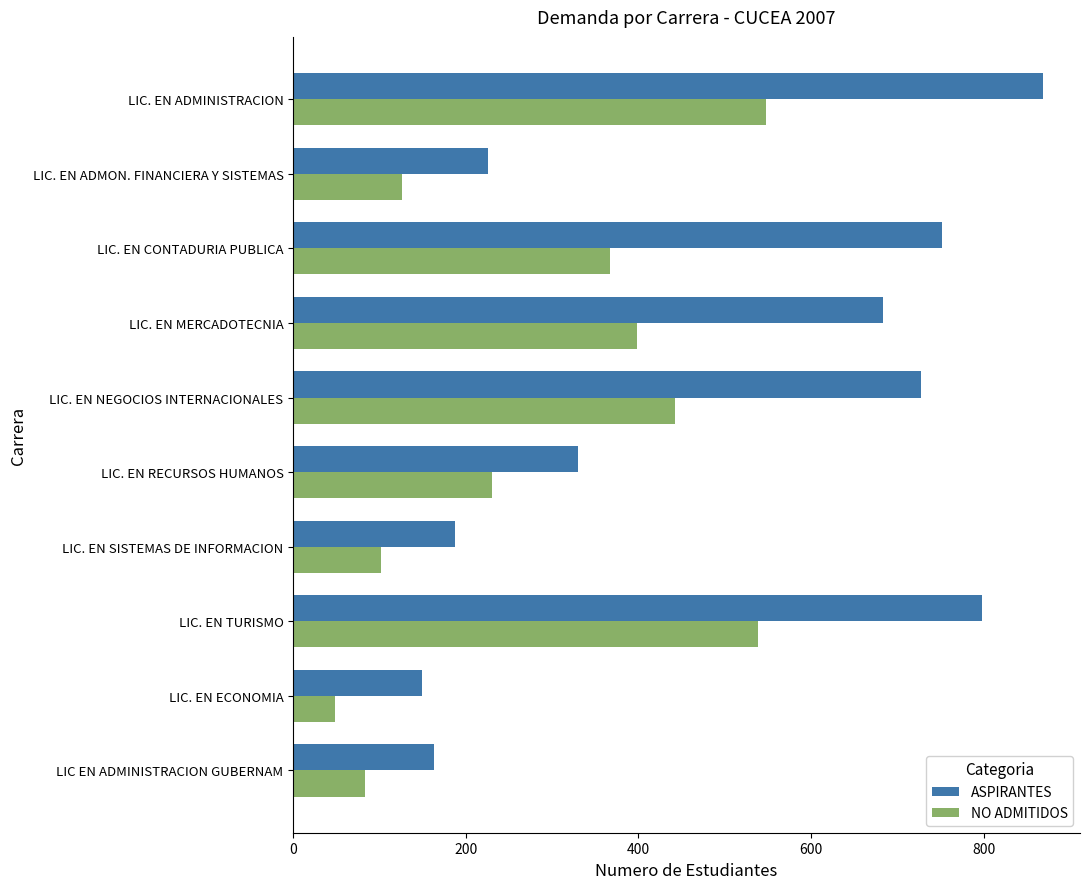

What is the difference between the highest and lowest values at LIC. EN NEGOCIOS INTERNACIONALES?

285